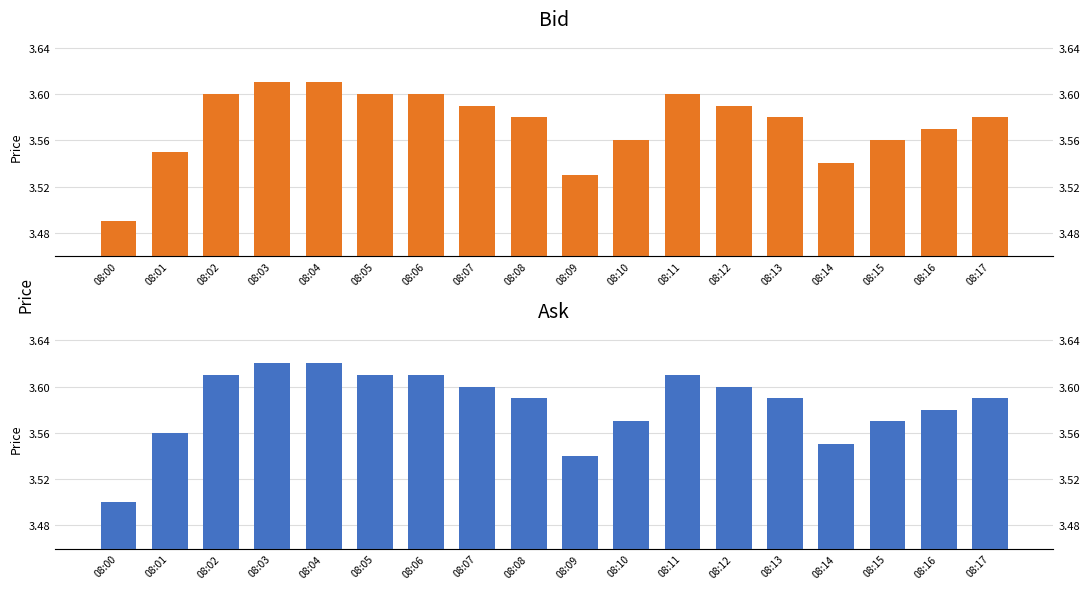

Reading right to left, extract all data points from this chart.

Bid: 3.6	3.6	3.6	3.5	3.6	3.6	3.6	3.6	3.5	3.6	3.6	3.6	3.6	3.6	3.6	3.6	3.5	3.5
Ask: 3.6	3.6	3.6	3.5	3.6	3.6	3.6	3.6	3.5	3.6	3.6	3.6	3.6	3.6	3.6	3.6	3.6	3.5